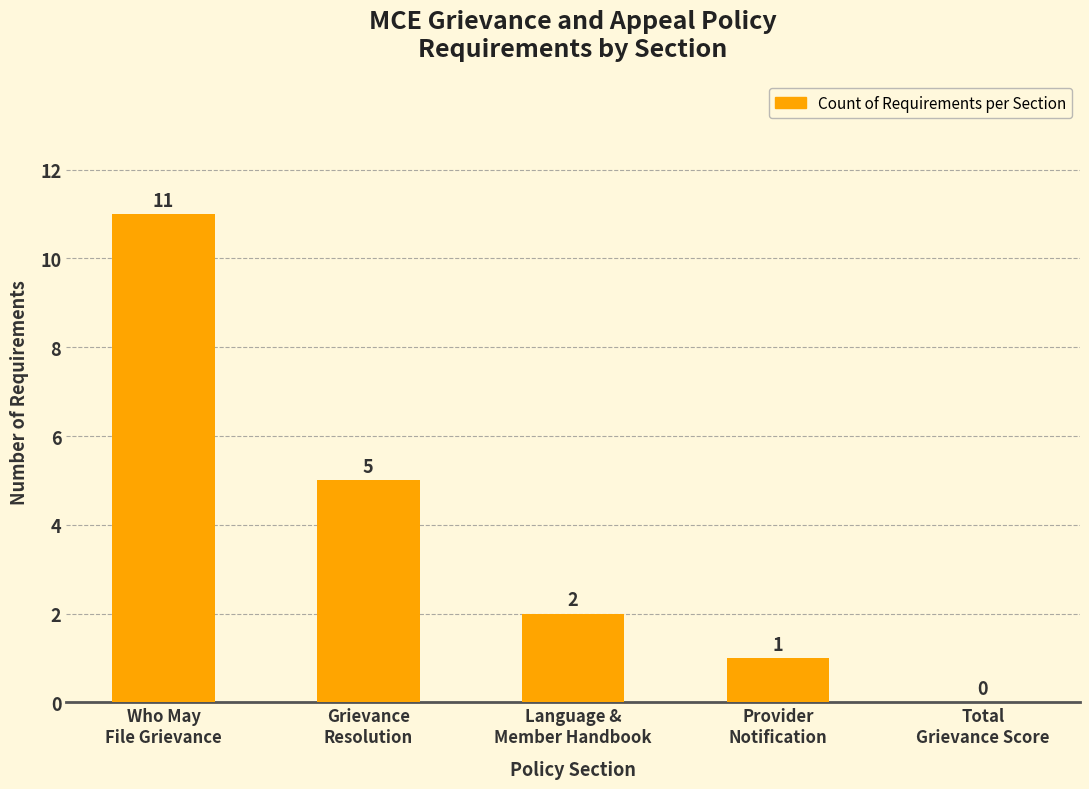

The value at Grievance
Resolution is 5. True or false?

True